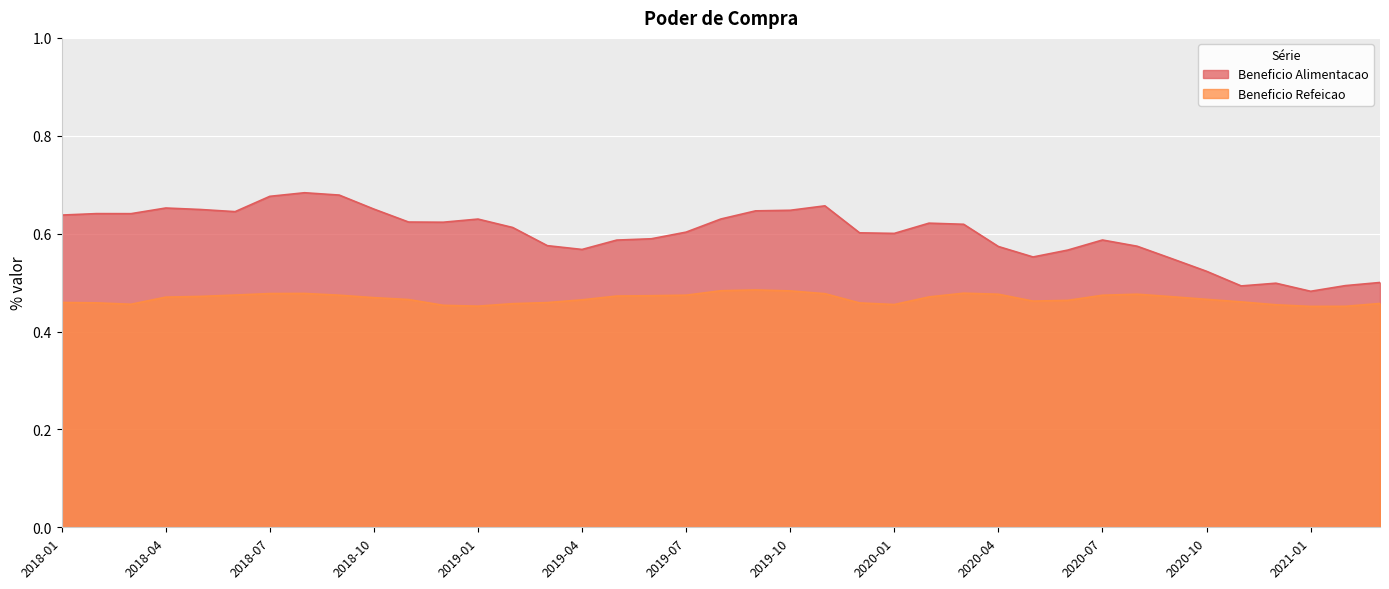

List the series in order of their peak value, lowest first.

Beneficio Refeicao, Beneficio Alimentacao